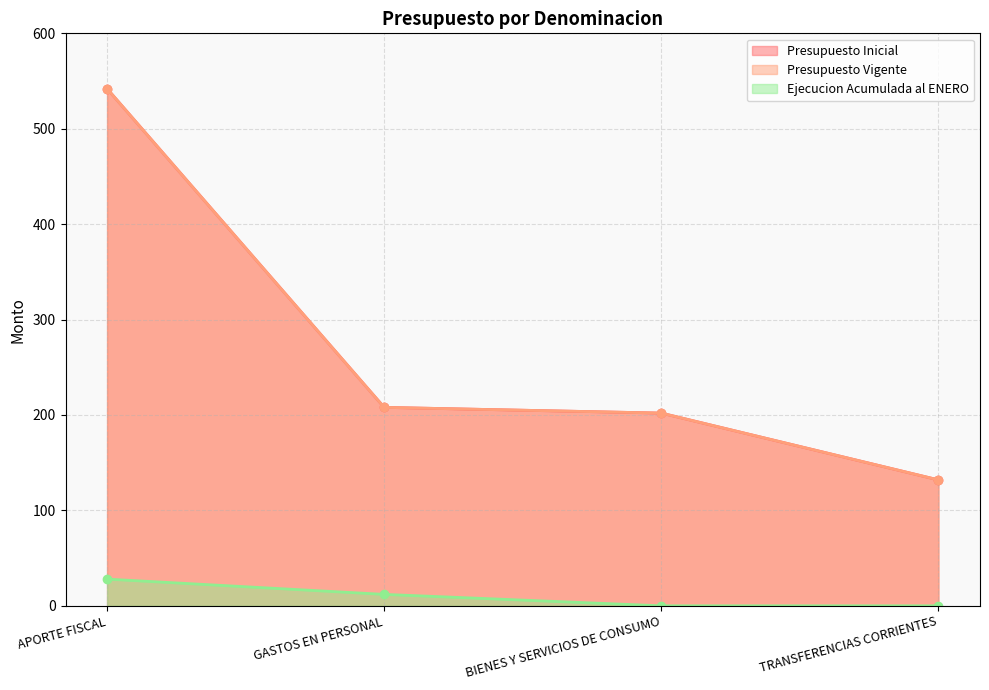

True or false: Presupuesto Inicial and Ejecucion Acumulada al ENERO intersect in this chart.

False